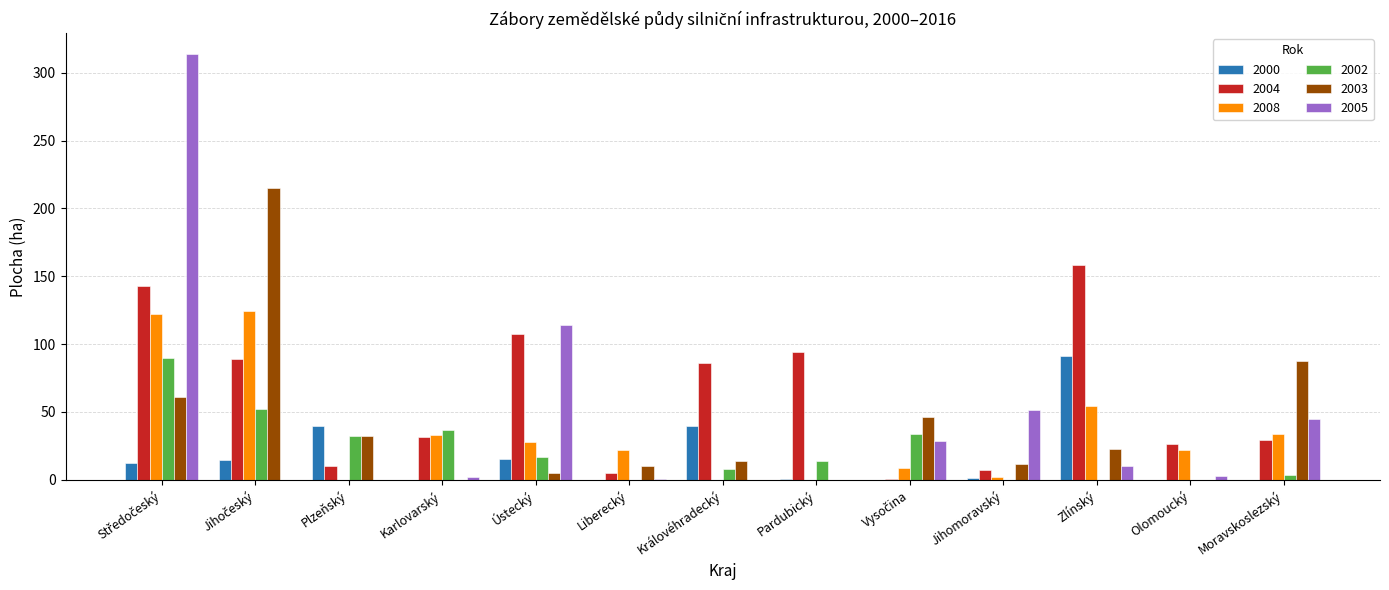

What is the sum of all 2000 values?

214.6